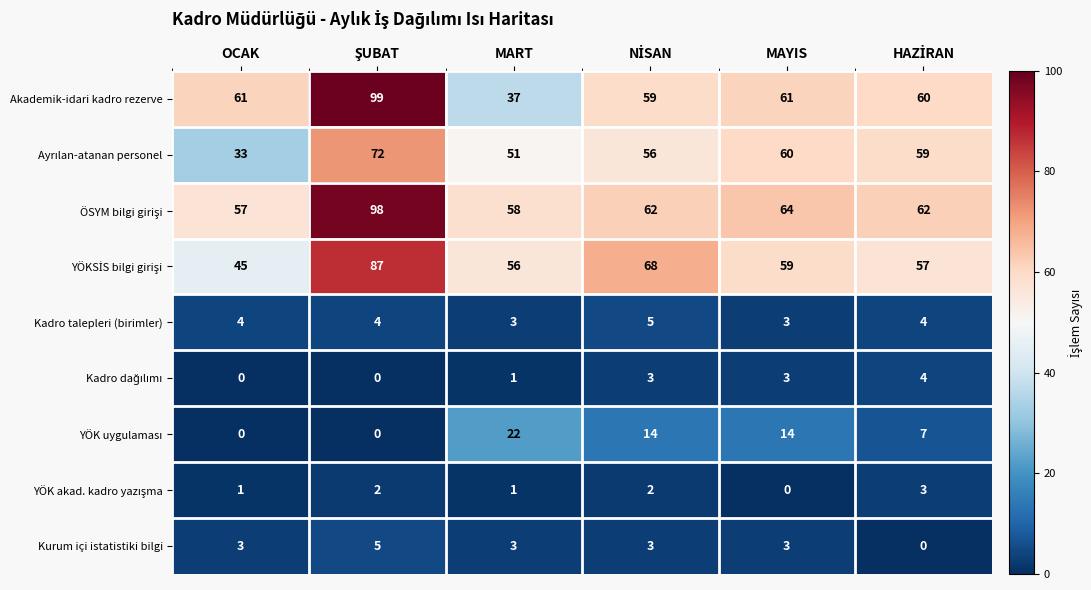

What is the total value across all series at MAYIS?

267